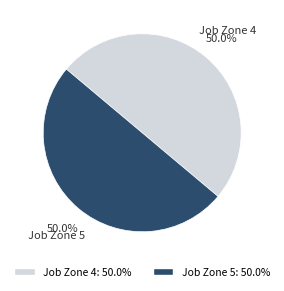

Is the sum of Job Zone 5 and Job Zone 4 greater than half?

Yes